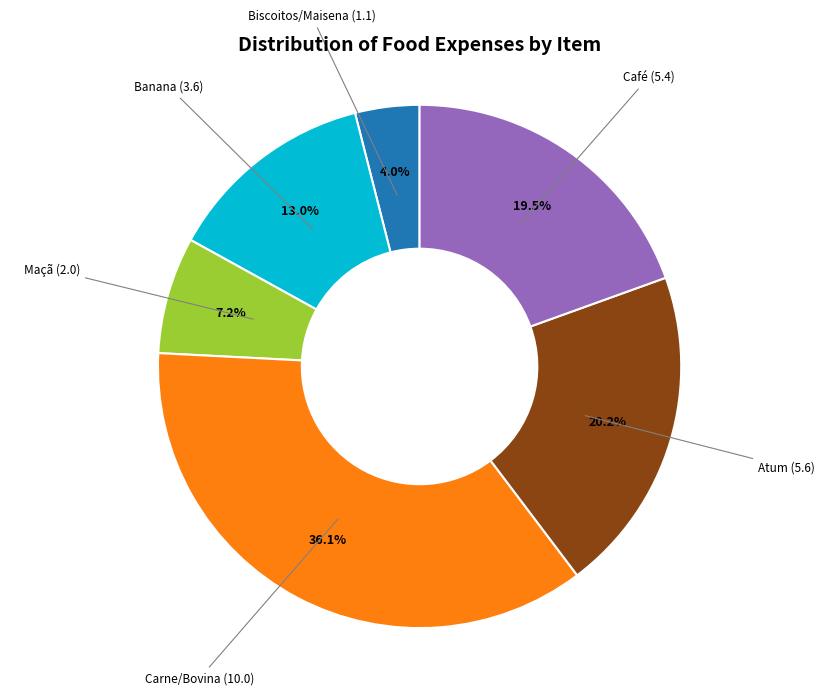

How many slices are in this pie chart?

6